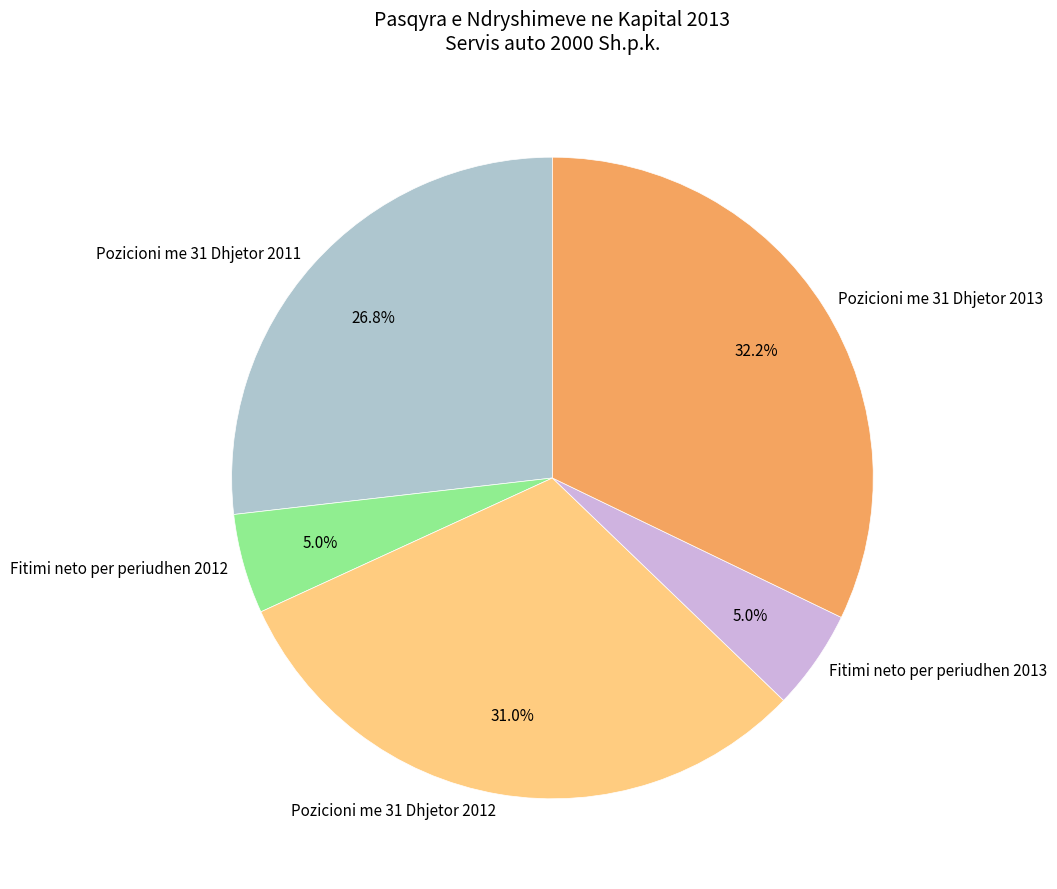

To the nearest percent, what is the difference between the largest and smallest slice percentages?

27%